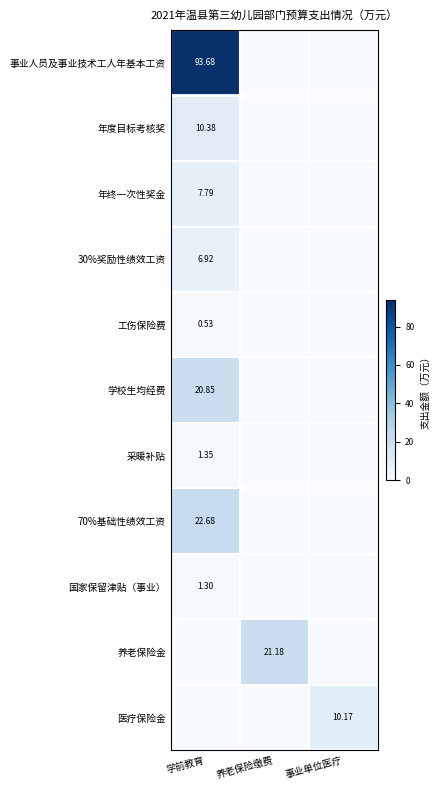

At which category is the sum across all series the highest?

学前教育